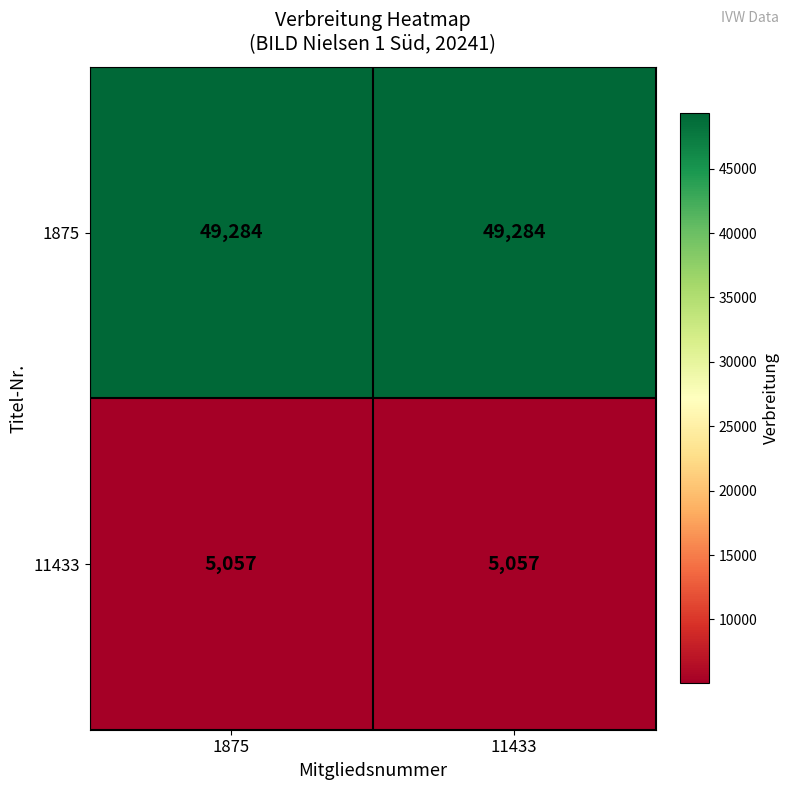

What is the total value across all series at 1875?

54341